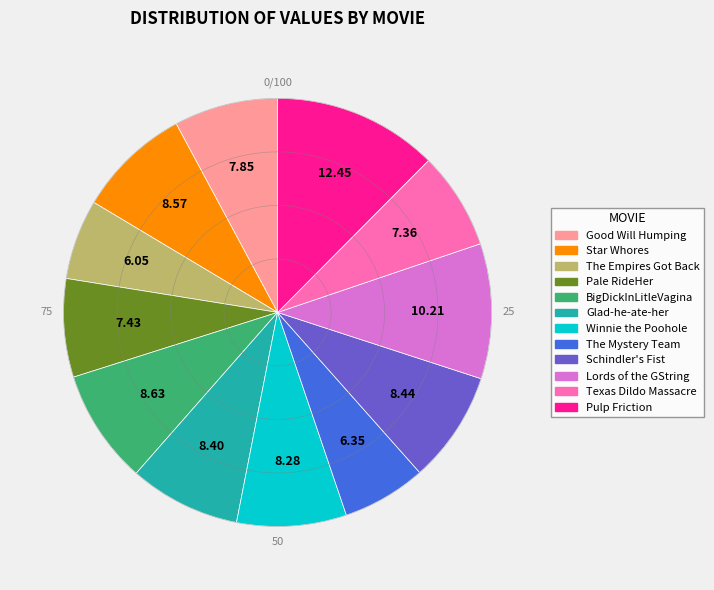

Count the number of slices in the pie.

12